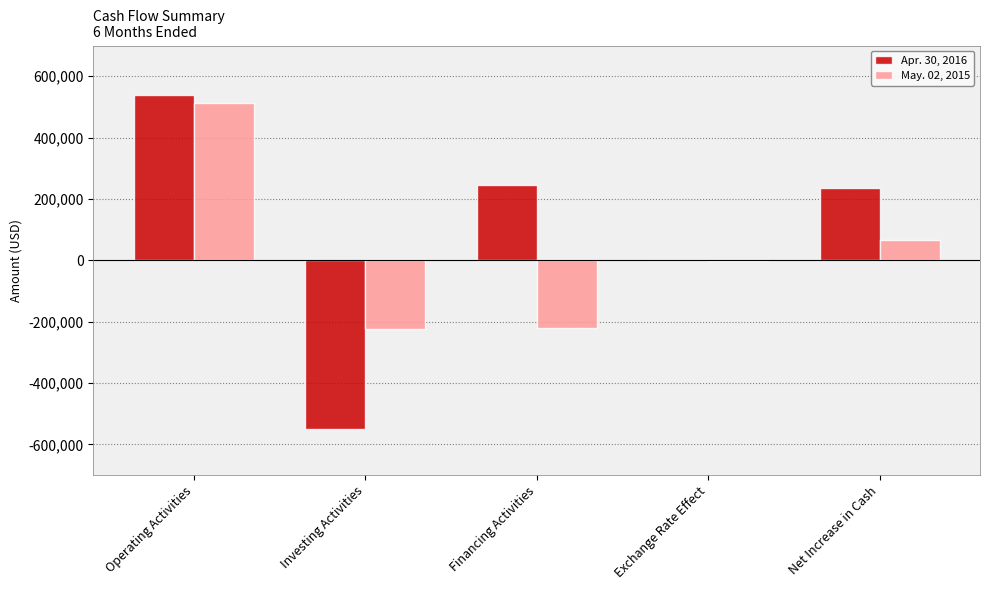

How many data points in May. 02, 2015 are above -2643?

2